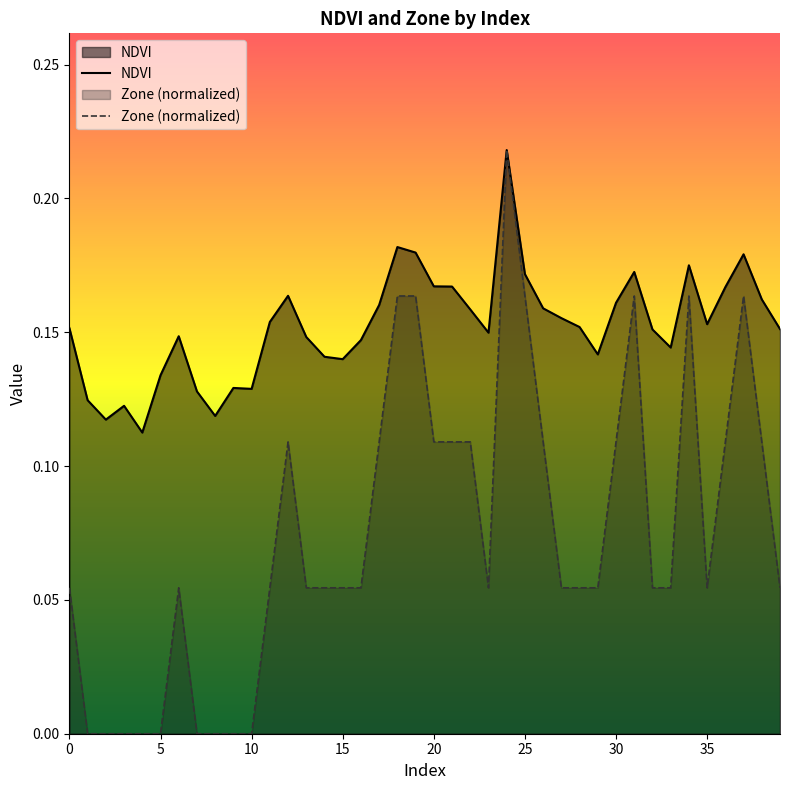

Rank the categories by Zone value from lowest to highest.

1, 2, 3, 4, 5, 7, 8, 9, 10, 0, 6, 11, 13, 14, 15, 16, 23, 27, 28, 29, 32, 33, 35, 39, 12, 17, 20, 21, 22, 26, 30, 36, 38, 18, 19, 25, 31, 34, 37, 24